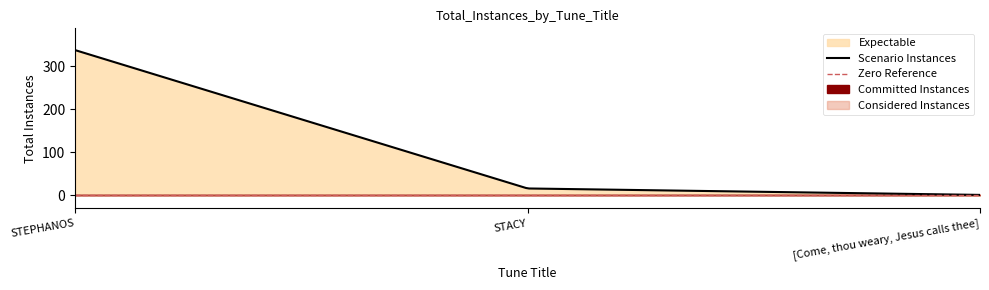

Where does the data first go above 16?

STEPHANOS